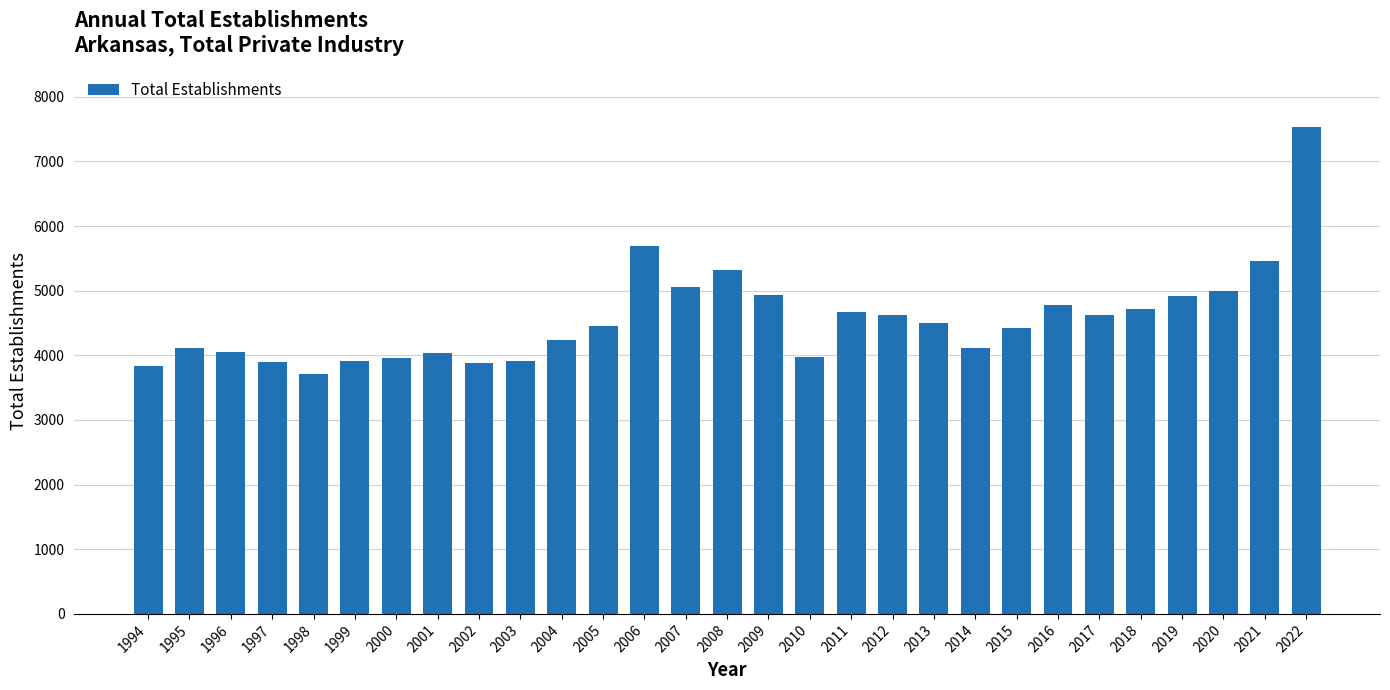

The value at 1996 is 6188. True or false?

False